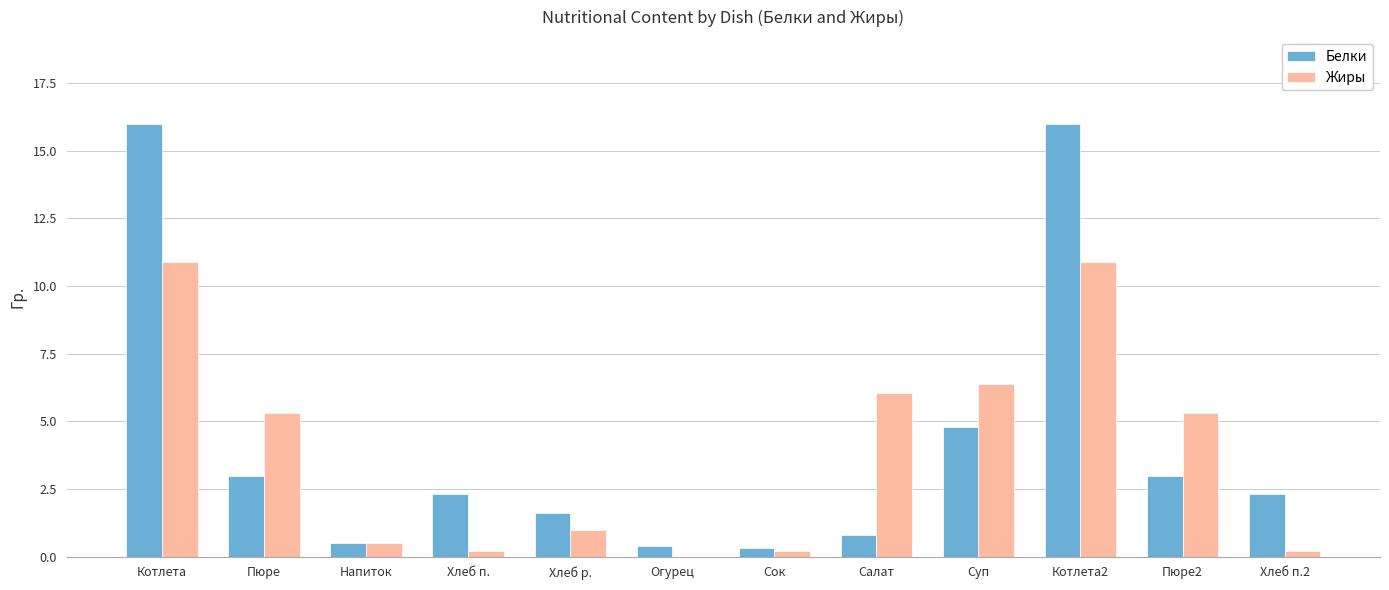

What is the total value across all series at Пюре2?

8.3